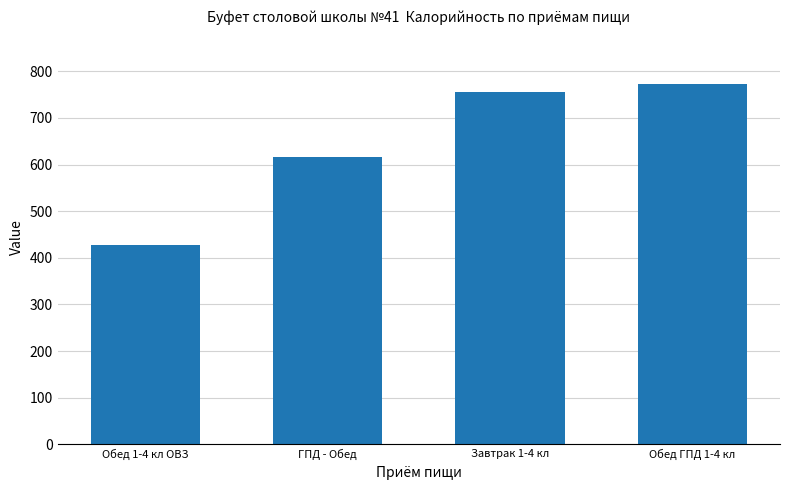

Which label corresponds to the largest value in the chart?

Обед ГПД 1-4 кл